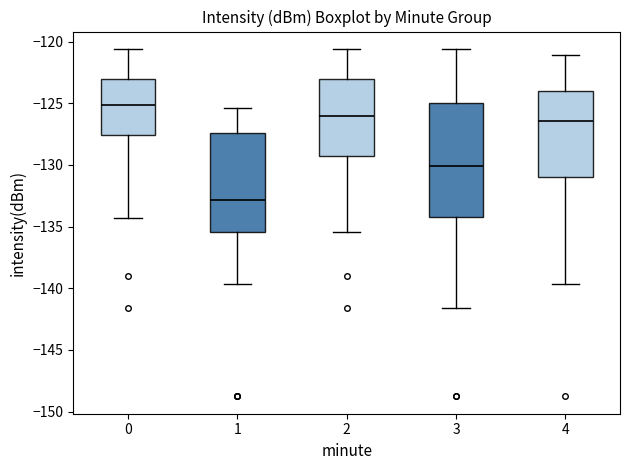

Which box's median line is the lowest?

1